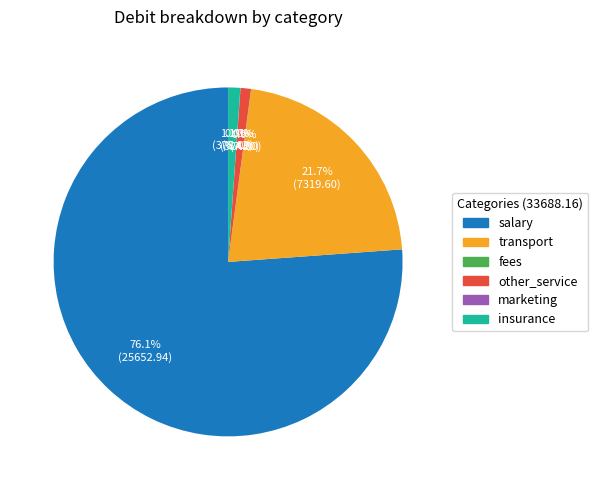

How much of the chart is everything except transport?

78.3%